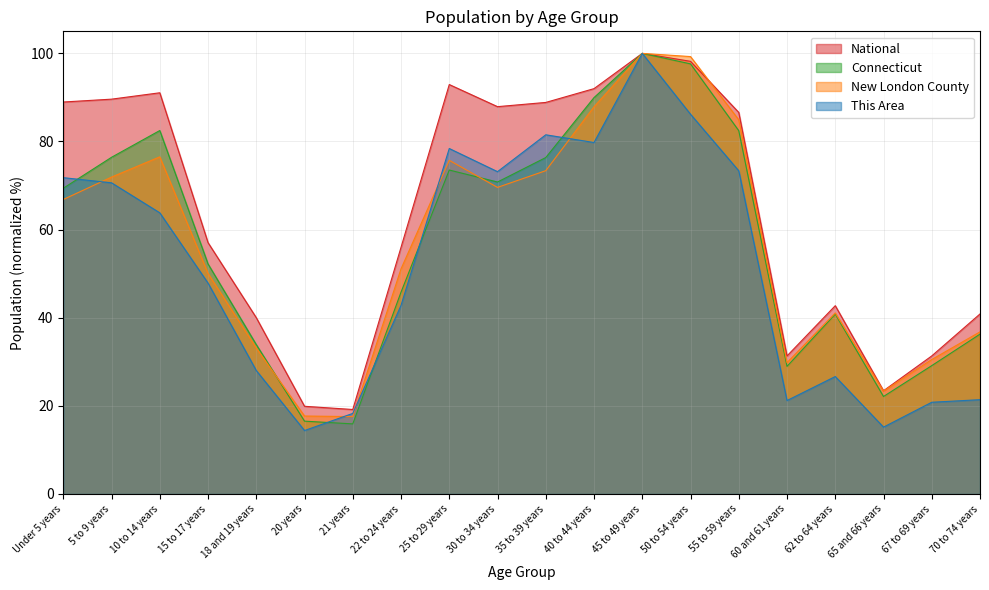

Reading left to right, what are all the values shown in this chart?

This Area: 71.8	70.6	63.8	47.9	28.0	14.4	18.3	42.8	78.4	73.2	81.5	79.8	100.0	86.2	73.3	21.2	26.7	15.2	20.8	21.4
New London County: 66.8	71.9	76.5	50.1	33.1	17.7	17.6	51.1	75.7	69.6	73.4	87.9	100.0	99.3	84.9	29.8	41.1	23.3	30.5	36.8
Connecticut: 69.4	76.4	82.5	52.2	33.9	16.5	15.9	45.8	73.5	70.8	76.4	90.0	100.0	97.6	82.5	29.0	40.8	22.1	29.1	36.3
National: 89.0	89.6	91.1	57.0	40.0	19.9	19.2	56.0	92.9	87.9	88.9	92.0	100.0	98.2	86.6	31.3	42.7	23.4	31.3	40.9